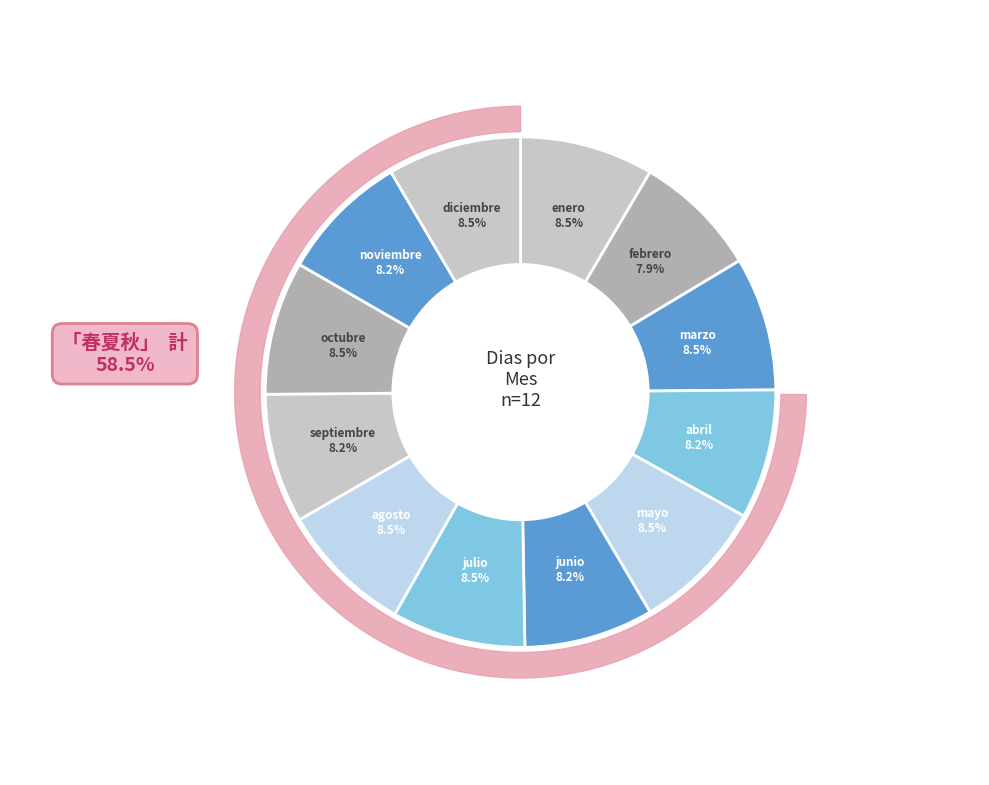

To the nearest percent, what is the combined percentage of septiembre and octubre?

17%